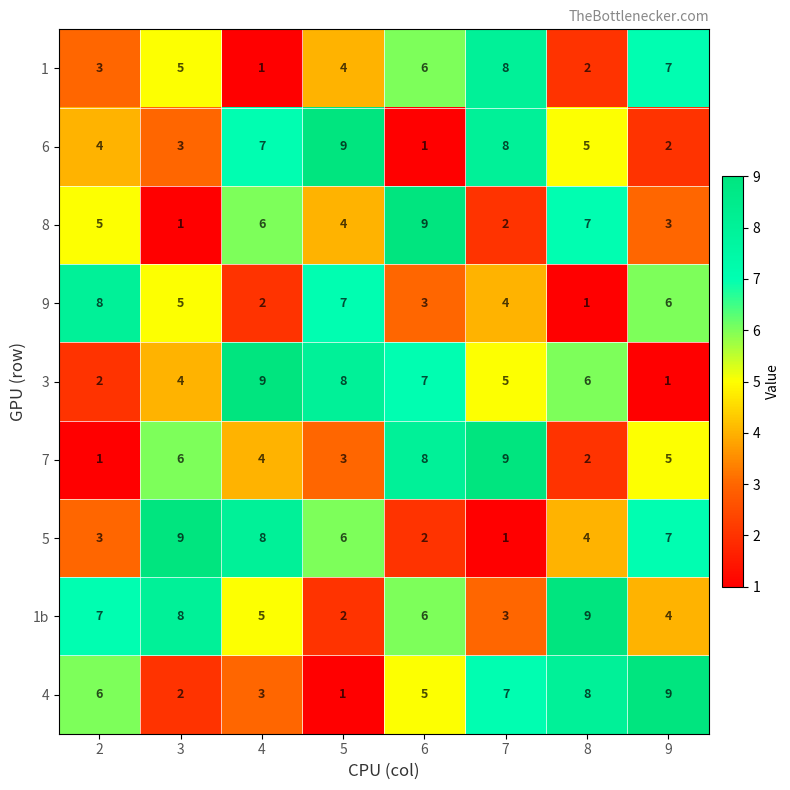

What is the maximum value for 6?

9